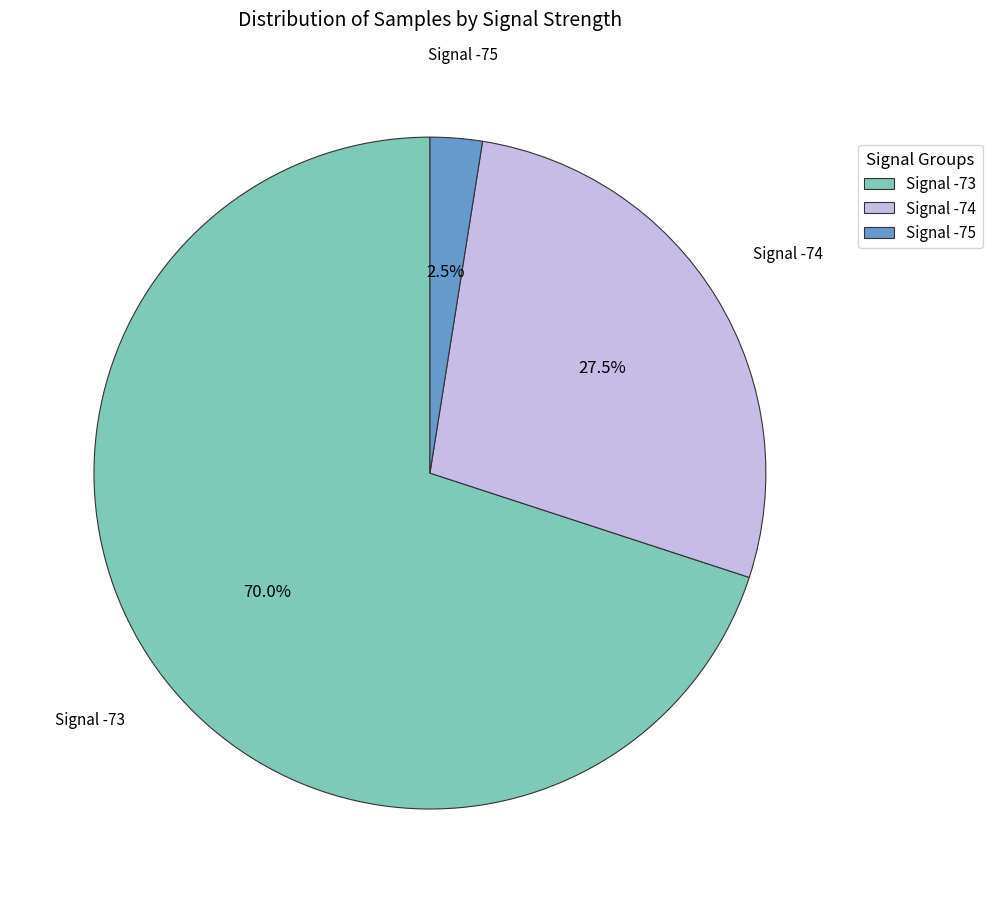

Rank the categories by value from highest to lowest.

Signal -73, Signal -74, Signal -75